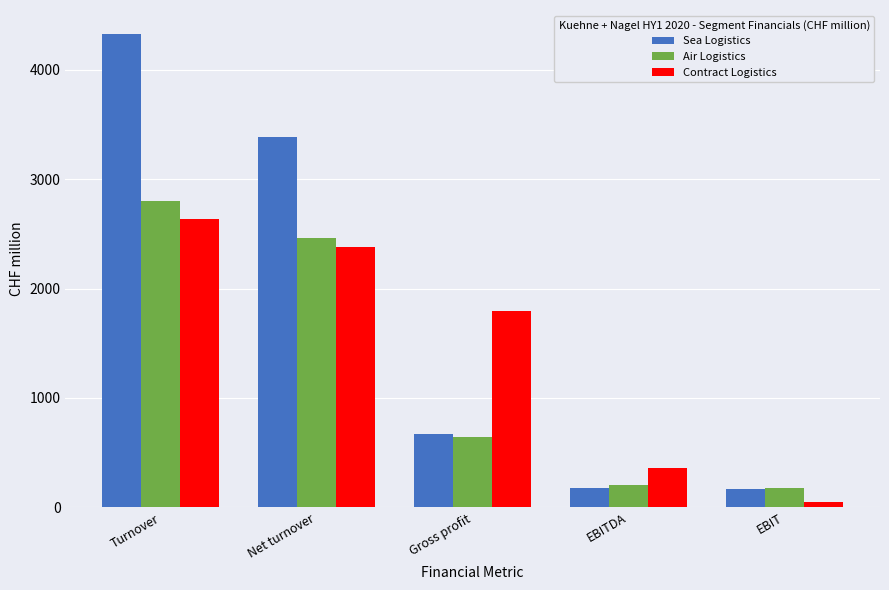

What is the value of the Contract Logistics bar at the 4th from the left?

363